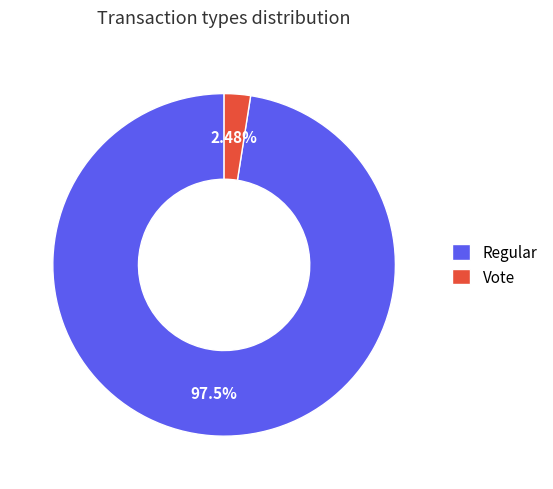

How many segments does this pie chart have?

2